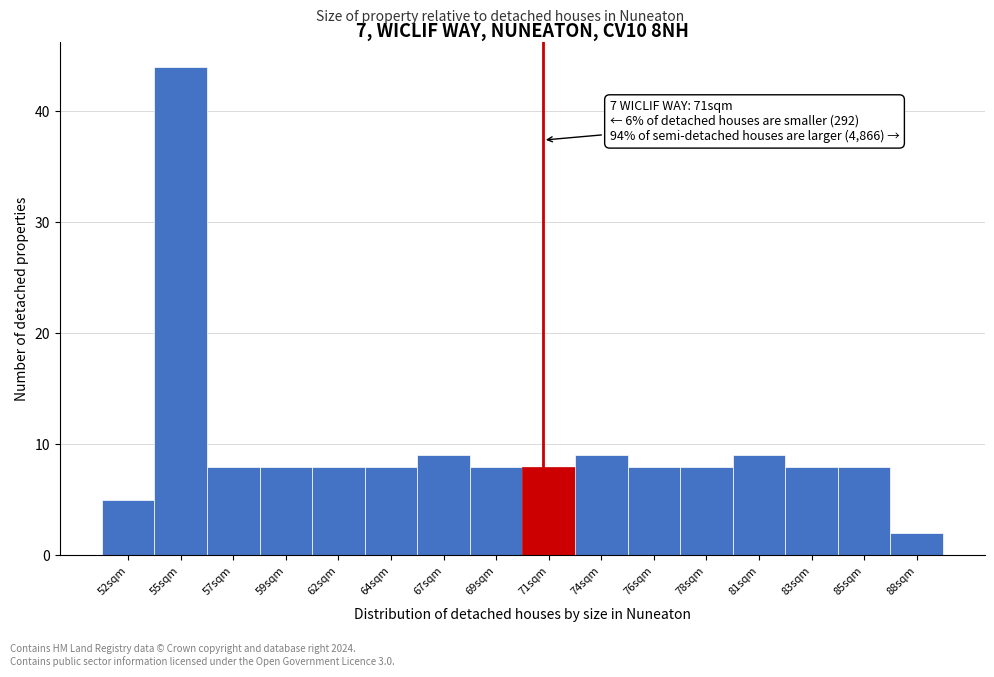

Reading left to right, extract all data points from this chart.

52sqm=5	55sqm=44	57sqm=8	59sqm=8	62sqm=8	64sqm=8	67sqm=9	69sqm=8	71sqm=8	74sqm=9	76sqm=8	78sqm=8	81sqm=9	83sqm=8	85sqm=8	88sqm=2